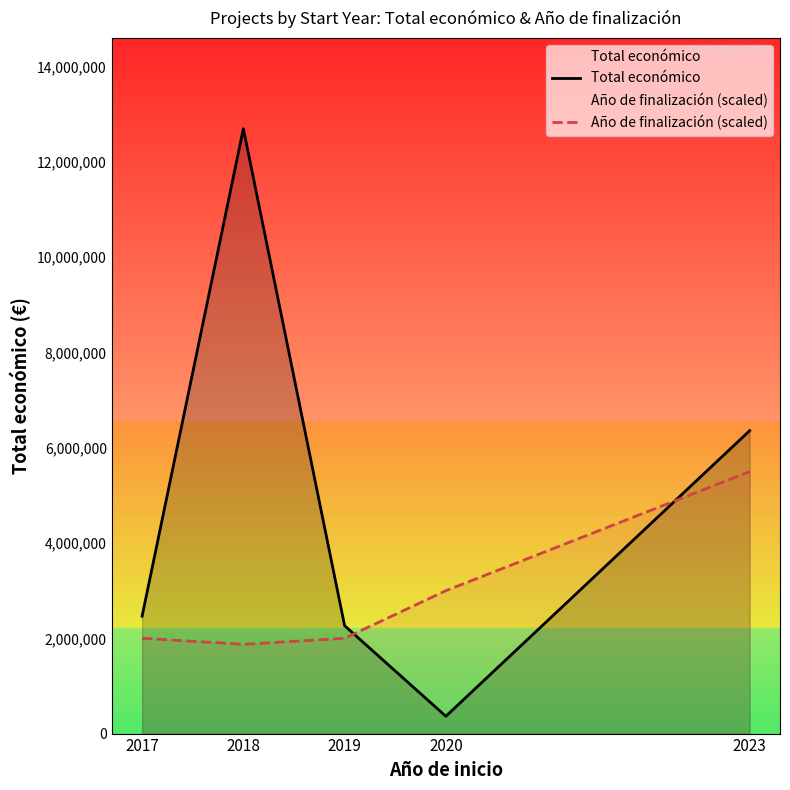

Rank the series by their average value, from highest to lowest.

Total económico, Año de finalización (scaled)